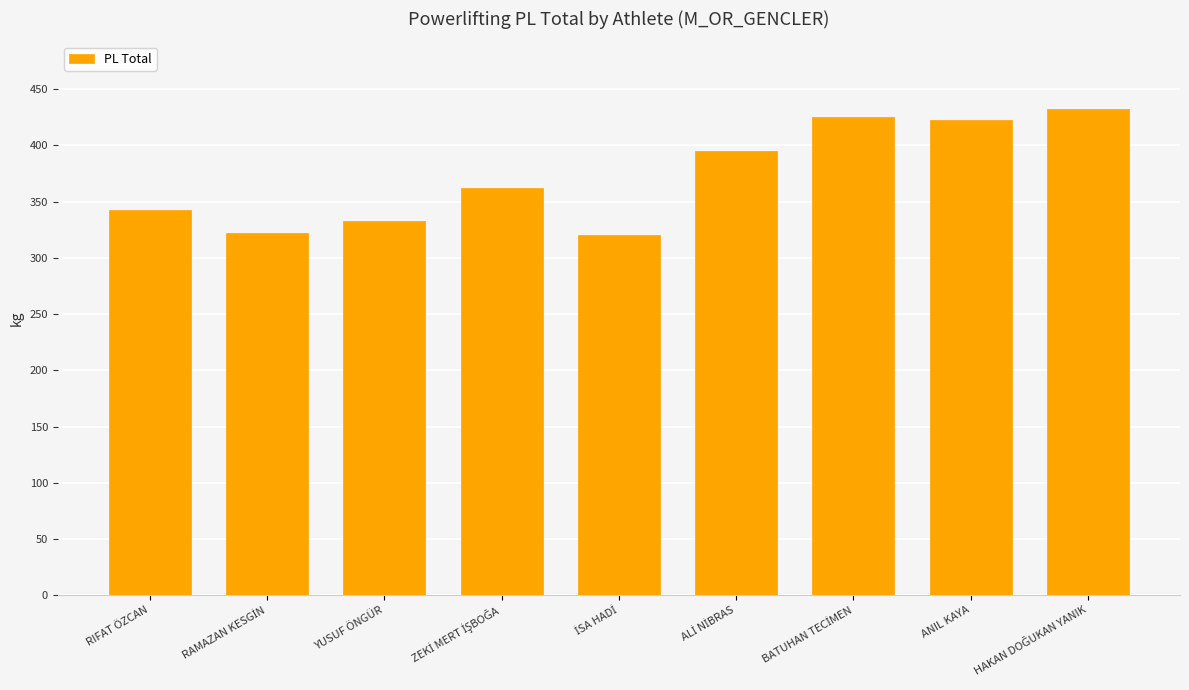

What is the greatest value displayed?

432.5